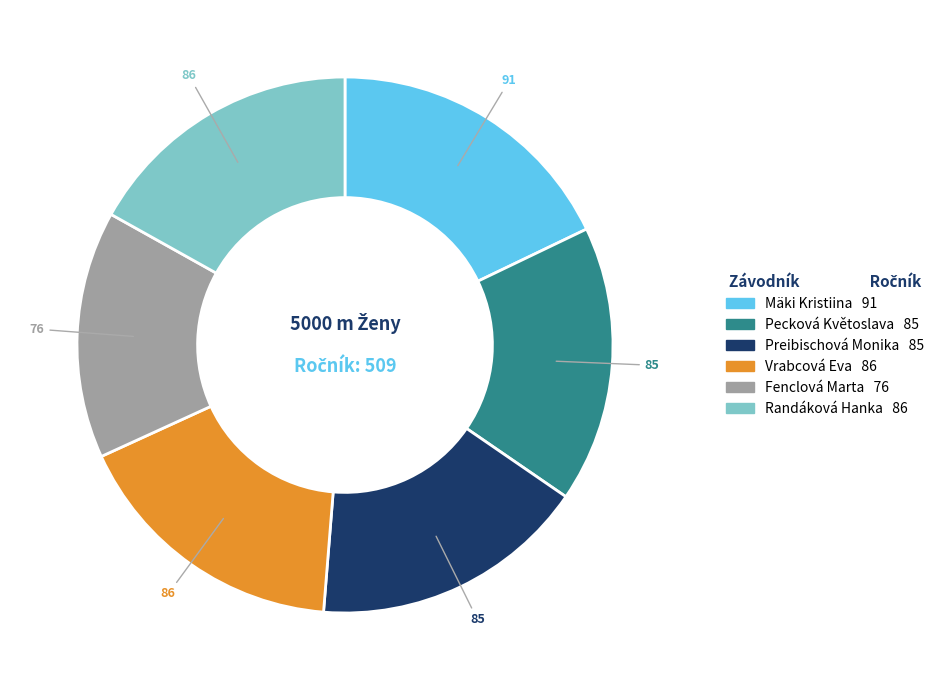

Is the sum of Randáková Hanka and Pecková Květoslava greater than half?

No